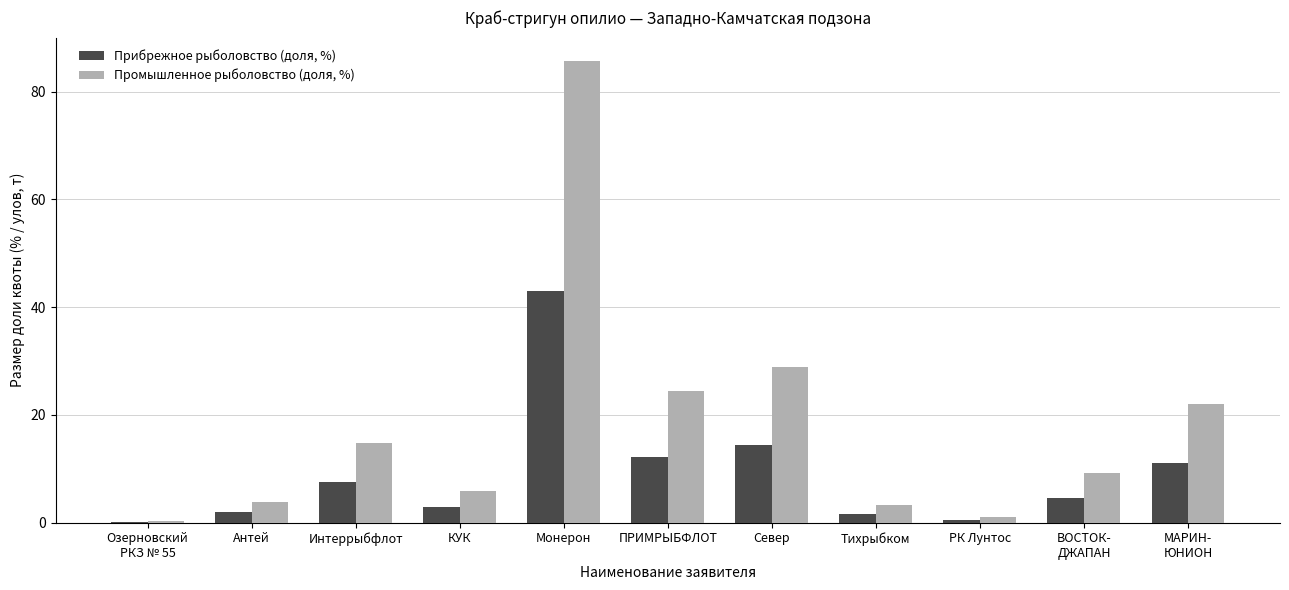

What is the maximum value for Промышленное рыболовство (доля, %)?

85.8